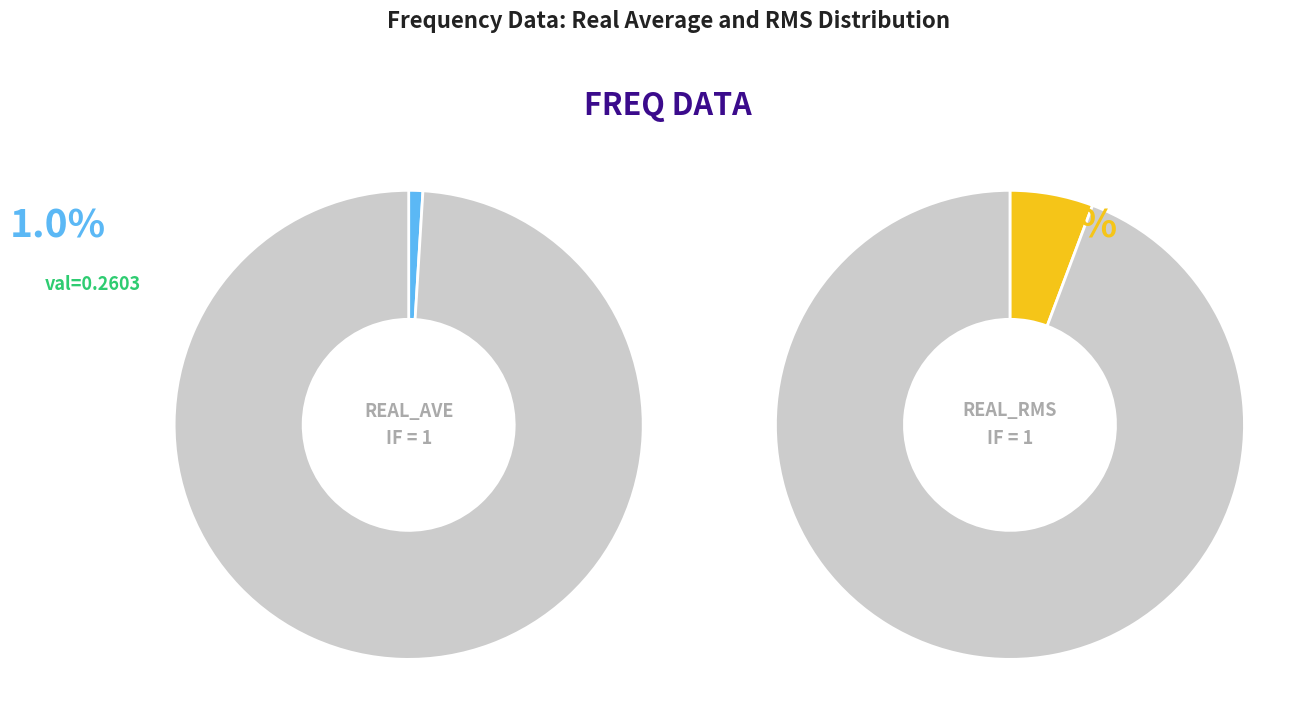

True or false: 35 accounts for 1% of the total.

False